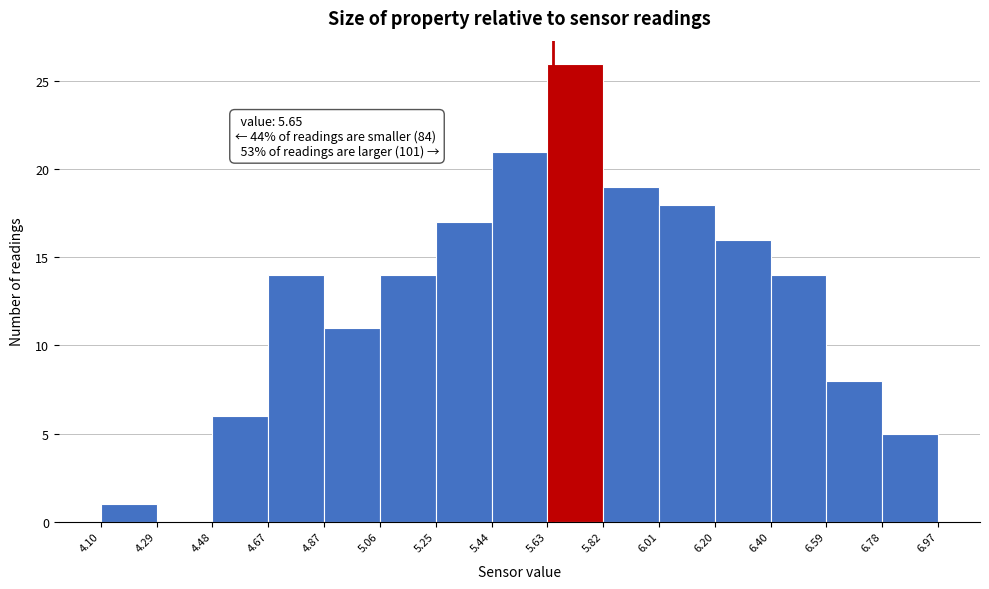

Over which range of the x-axis is the bar tallest?

5.63 to 5.82